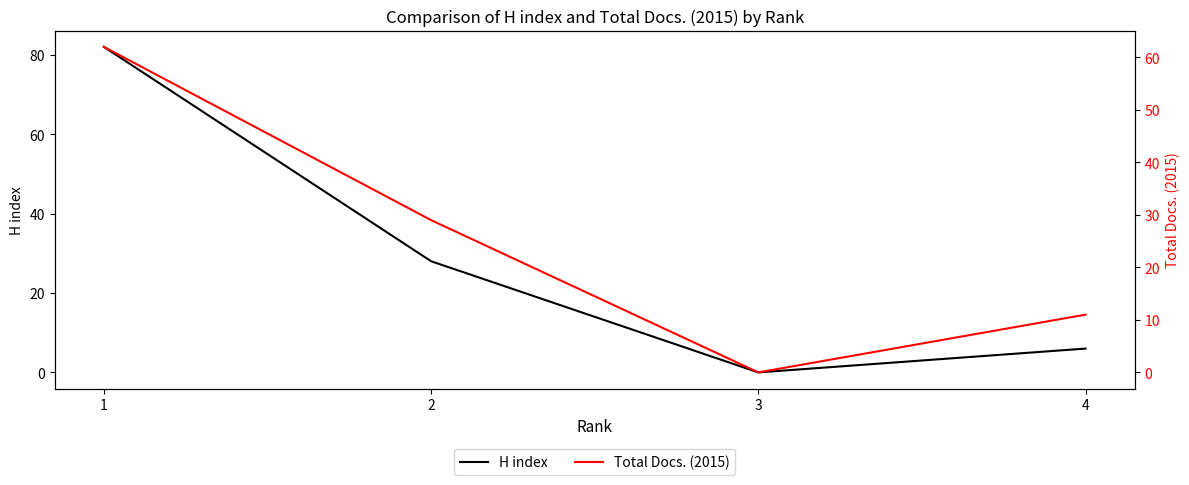

Where is the first local minimum for Total Docs. (2015)?

3